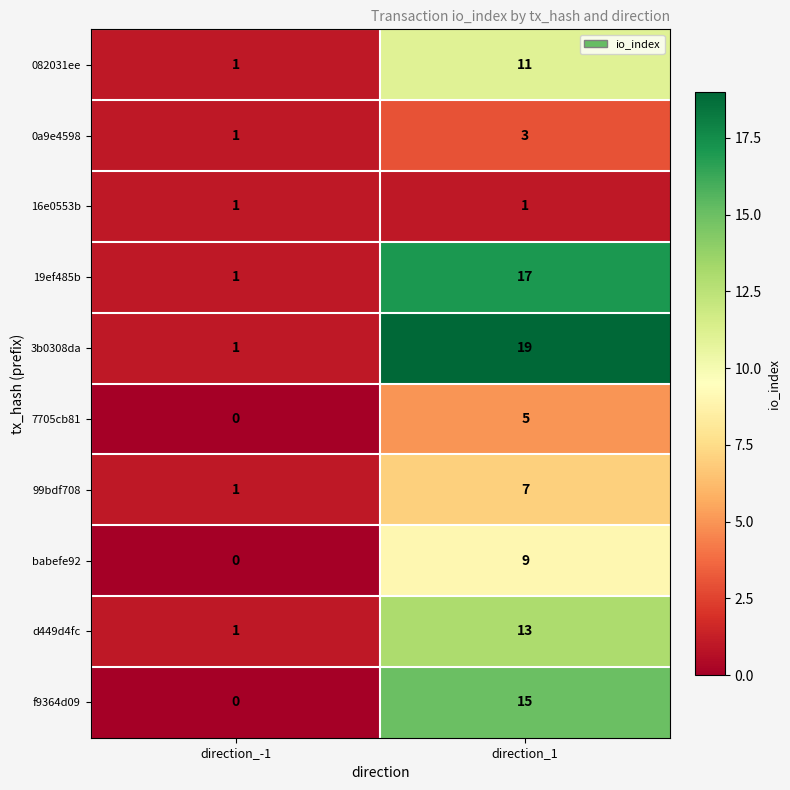

List the labels in order of 7705cb81 value, smallest first.

direction_-1, direction_1